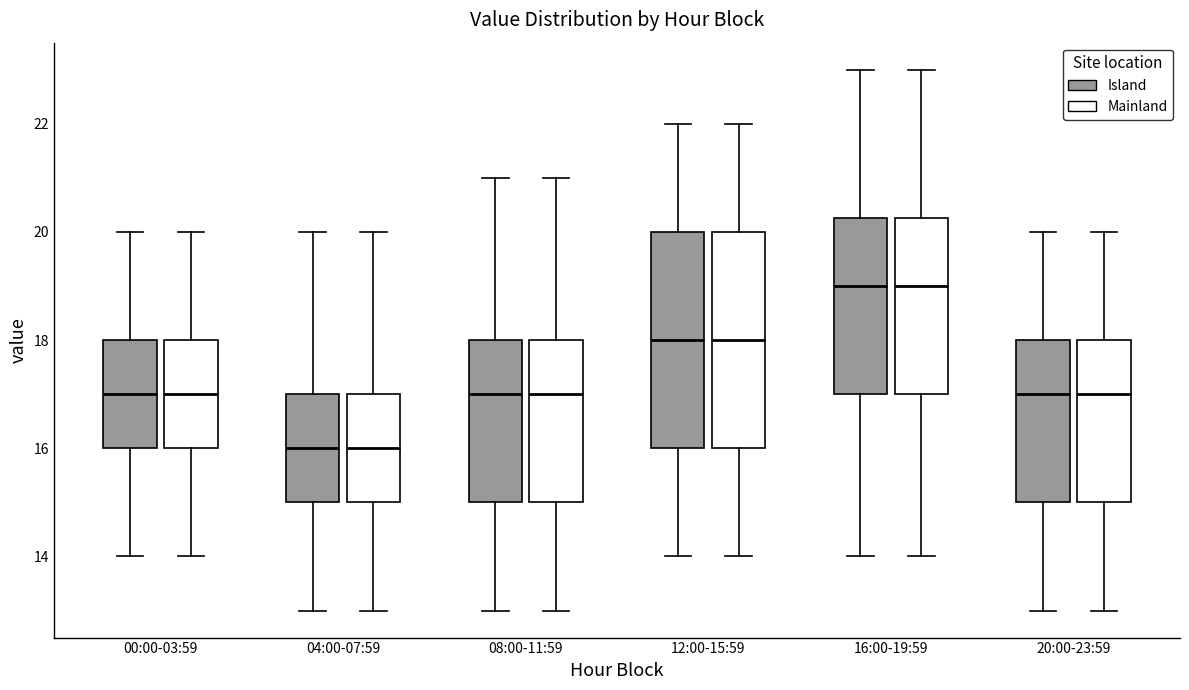

Reading left to right, transcribe this box plot: for each box, give where its median line is, the range the box spans, and where its two whiskers end, as read against the y-axis. The values are not printed on the chart, so give them approximately, as read against the axis.

00:00-03:59 (Island): median 17.0, box 16.0 to 18.0, whiskers 14.0 to 20.0
00:00-03:59 (Mainland): median 17.0, box 16.0 to 18.0, whiskers 14.0 to 20.0
04:00-07:59 (Island): median 16.0, box 15.0 to 17.0, whiskers 13.0 to 20.0
04:00-07:59 (Mainland): median 16.0, box 15.0 to 17.0, whiskers 13.0 to 20.0
08:00-11:59 (Island): median 17.0, box 15.0 to 18.0, whiskers 13.0 to 21.0
08:00-11:59 (Mainland): median 17.0, box 15.0 to 18.0, whiskers 13.0 to 21.0
12:00-15:59 (Island): median 18.0, box 16.0 to 20.0, whiskers 14.0 to 22.0
12:00-15:59 (Mainland): median 18.0, box 16.0 to 20.0, whiskers 14.0 to 22.0
16:00-19:59 (Island): median 19.0, box 17.0 to 20.2, whiskers 14.0 to 23.0
16:00-19:59 (Mainland): median 19.0, box 17.0 to 20.2, whiskers 14.0 to 23.0
20:00-23:59 (Island): median 17.0, box 15.0 to 18.0, whiskers 13.0 to 20.0
20:00-23:59 (Mainland): median 17.0, box 15.0 to 18.0, whiskers 13.0 to 20.0